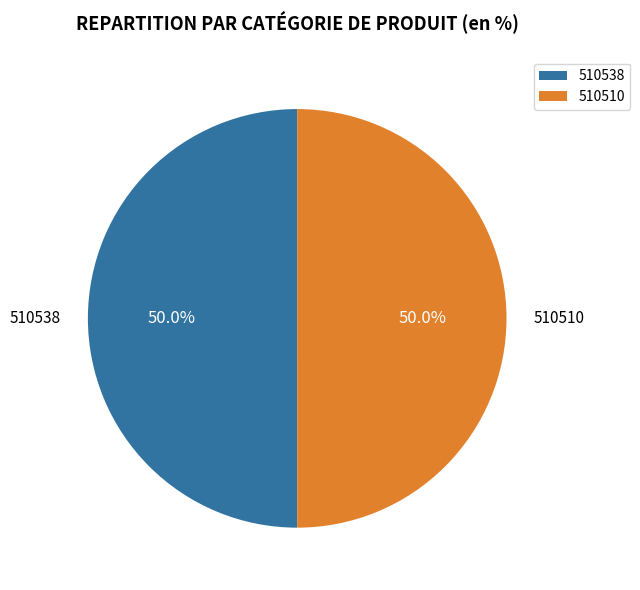

How much of the chart is everything except 510538?

50.0%